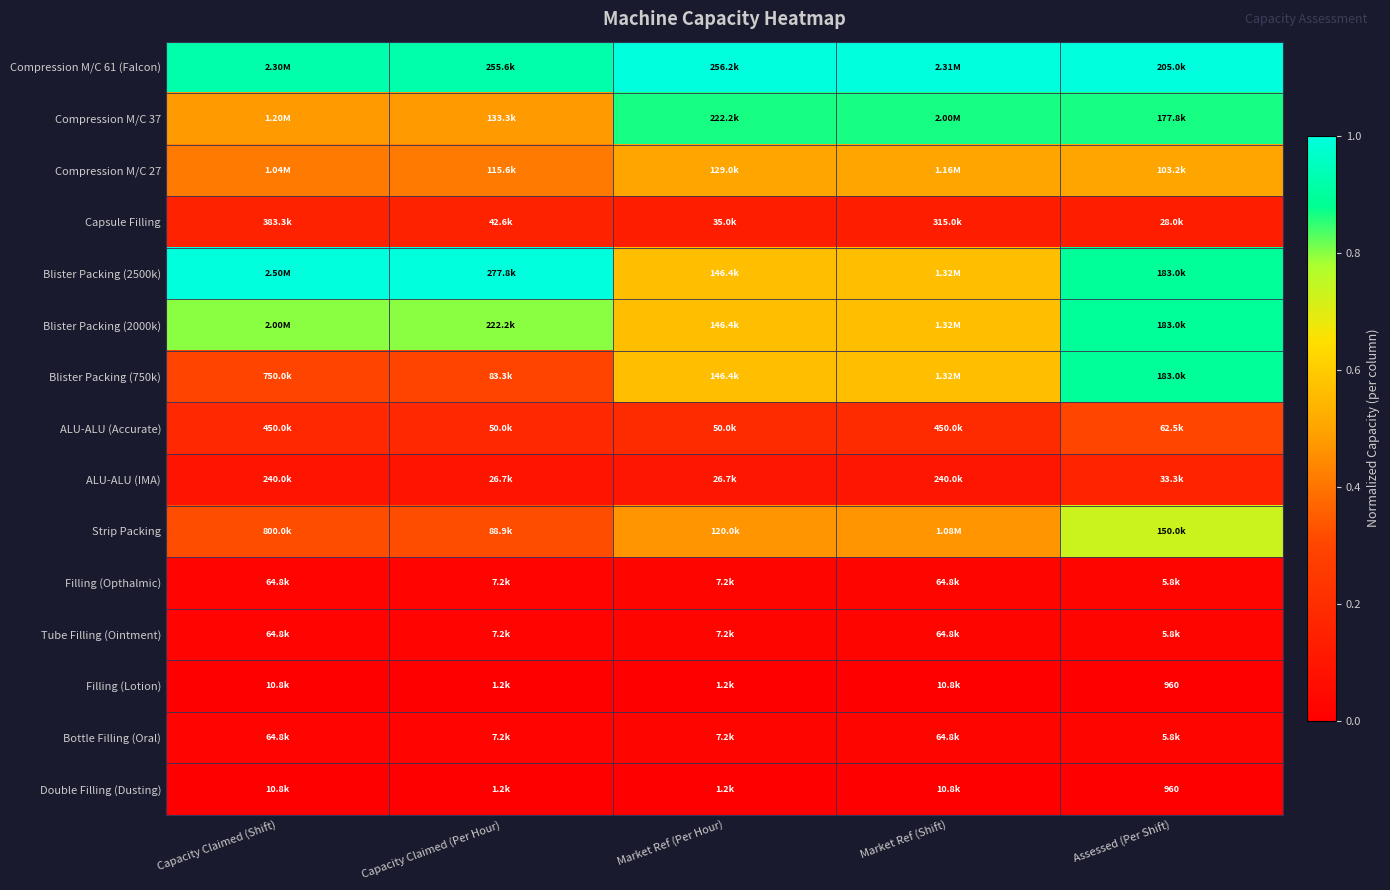

What is the average value of the Capsule Filling series?

0.1